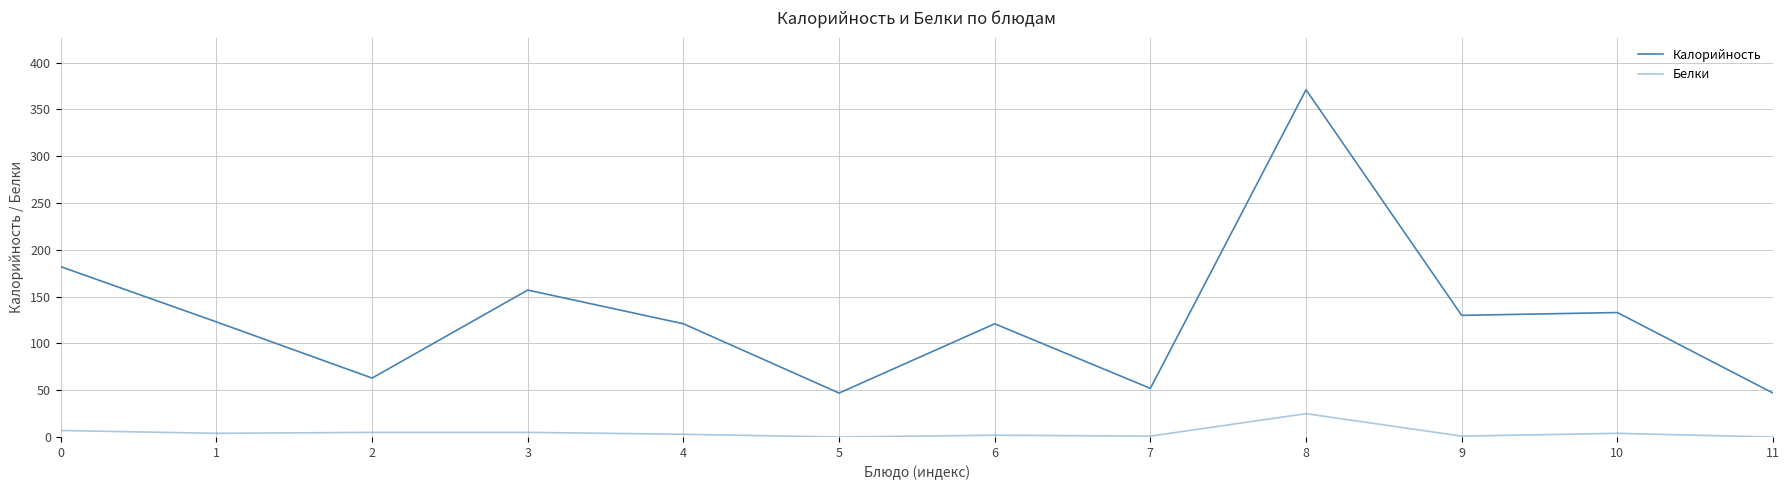

How many lines are shown in the chart?

2